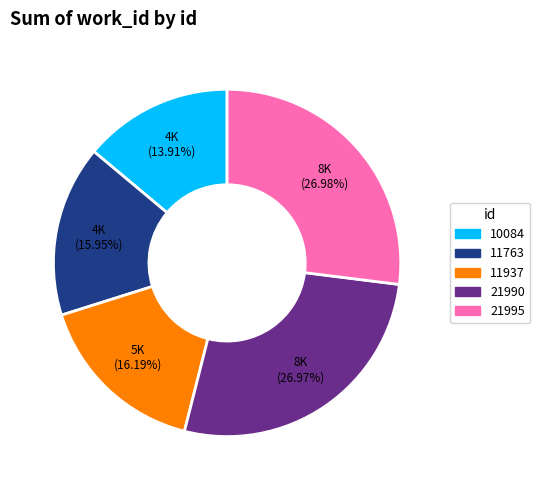

To the nearest percent, what percentage of the pie is 21995?

27%